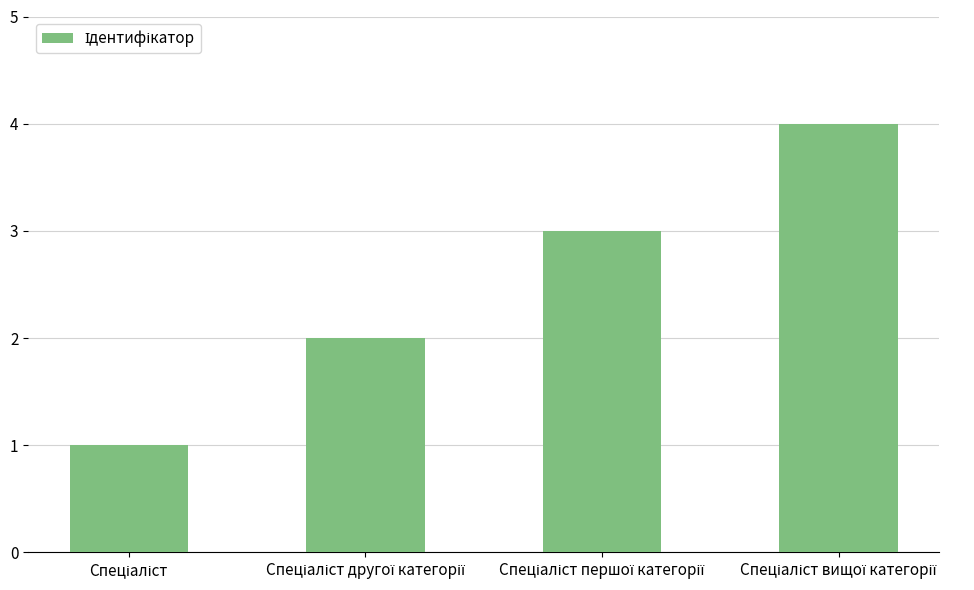

What is the maximum value shown in the chart?

4